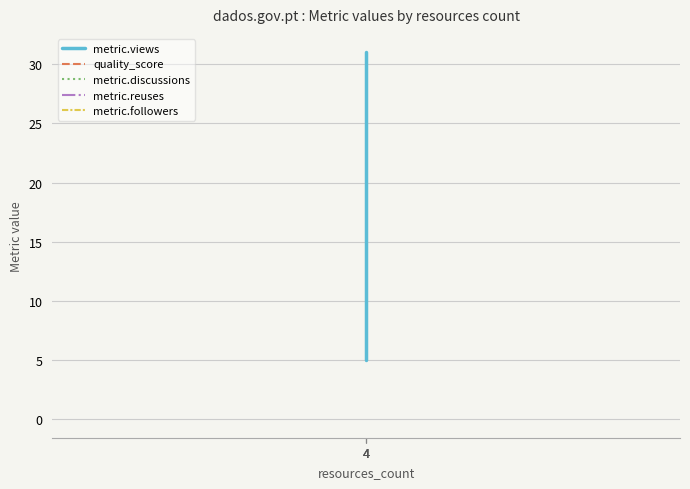

What are all the series names shown in the legend?

metric.views, quality_score, metric.discussions, metric.reuses, metric.followers